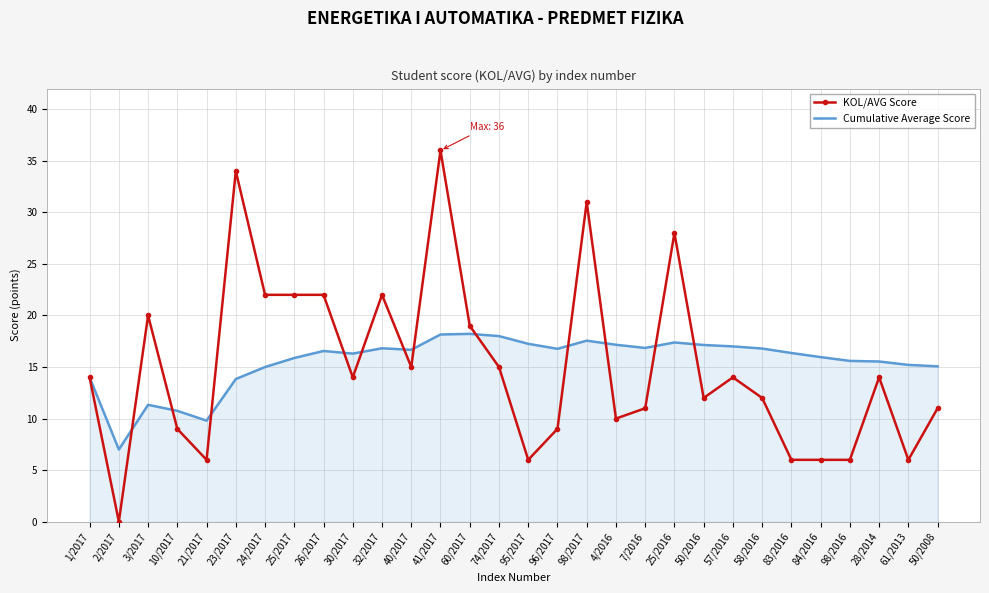

List the series in order of their peak value, lowest first.

Cumulative Average Score, KOL/AVG Score